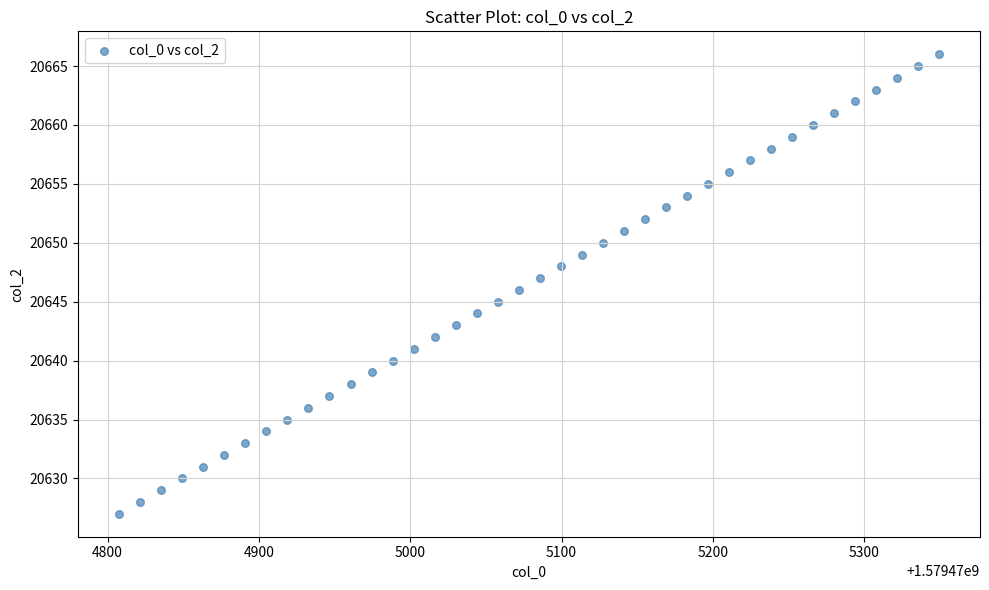

What is the range of Y values (max minus min)?

39